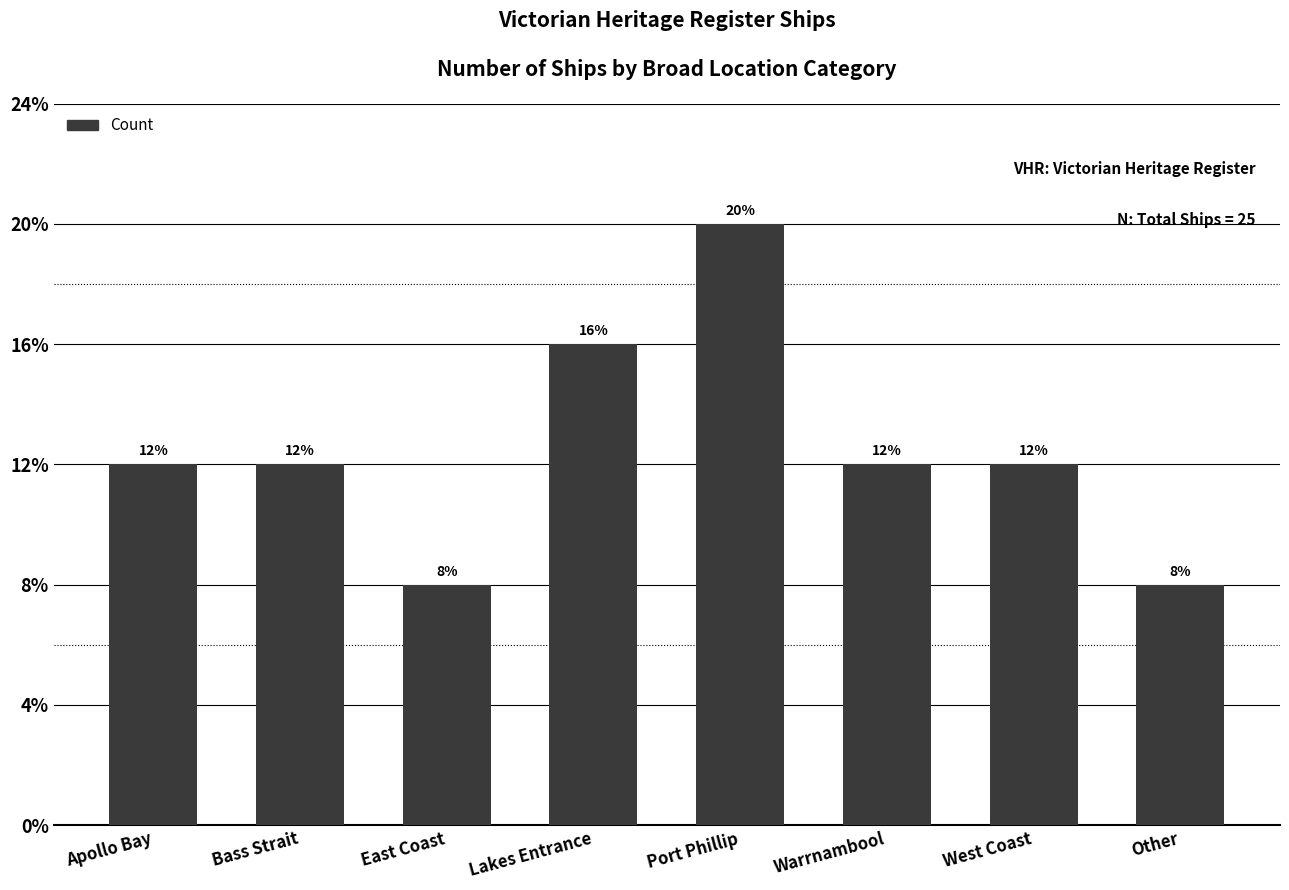

List the labels in order of value, largest first.

Port Phillip, Lakes Entrance, Apollo Bay, Bass Strait, Warrnambool, West Coast, East Coast, Other